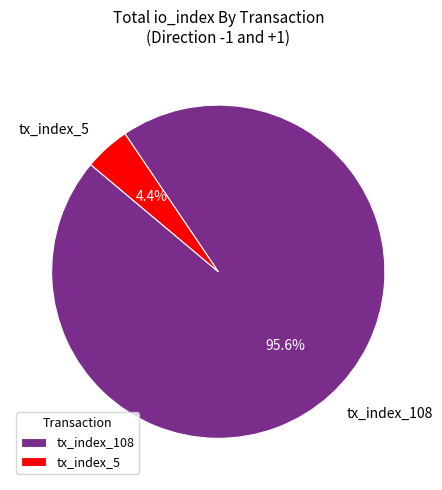

The tx_index_108 slice represents 96% of the pie. True or false?

True